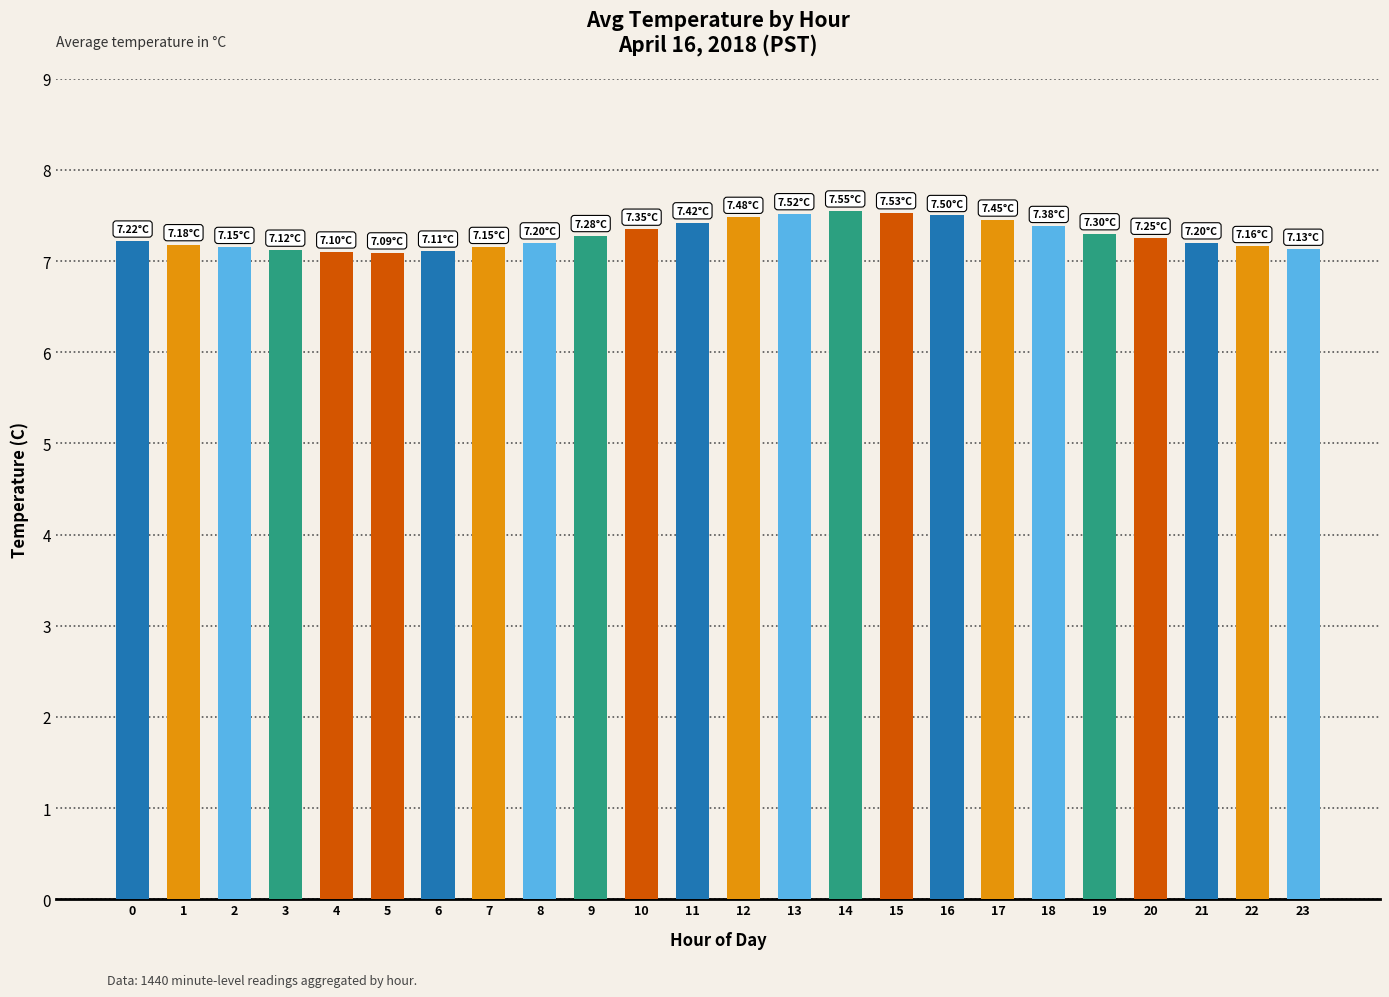

Is it true that the value at 10 is 7.3?

True